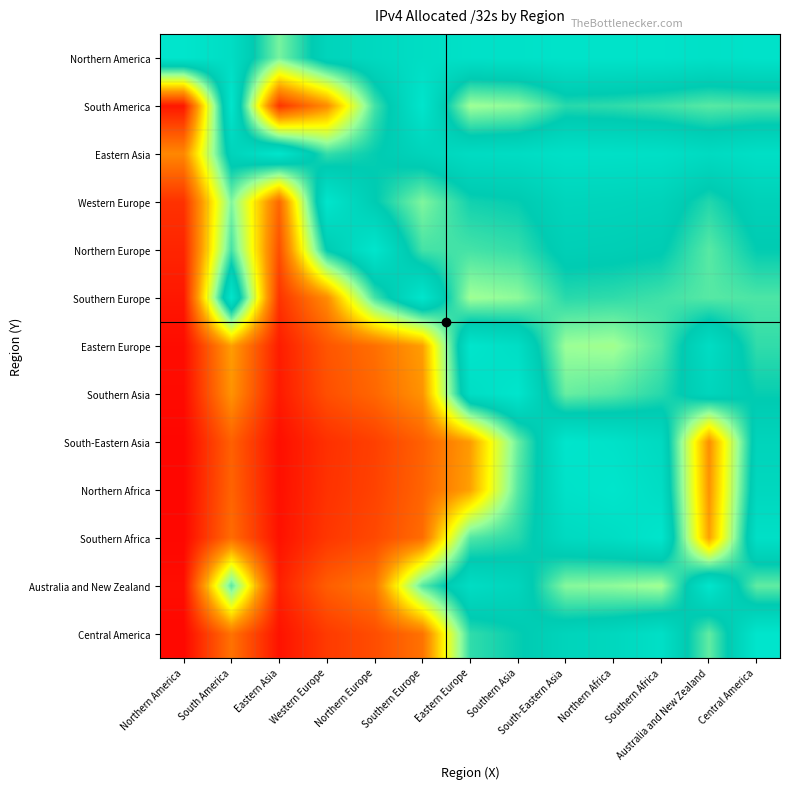

List the series in order of their peak value, highest first.

Northern America, South America, Eastern Asia, Western Europe, Northern Europe, Southern Europe, Eastern Europe, Southern Asia, South-Eastern Asia, Northern Africa, Southern Africa, Australia and New Zealand, Central America